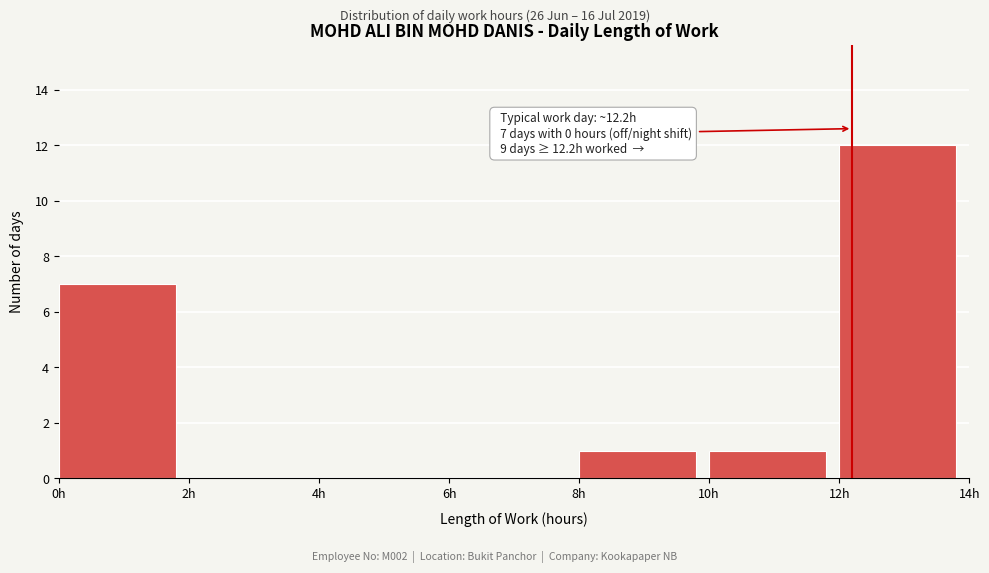

Over which range of the x-axis is the bar tallest?

12 to 14